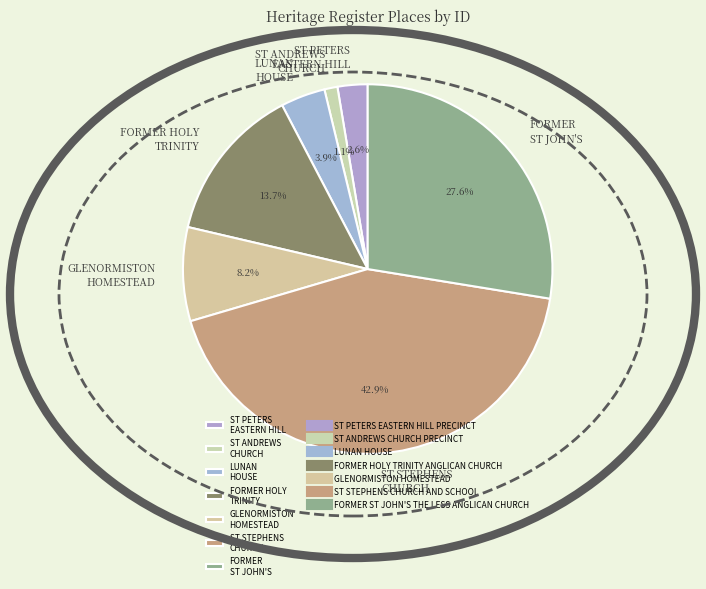

Which has a higher value, ST PETERS EASTERN HILL or ST STEPHENS CHURCH?

ST STEPHENS CHURCH